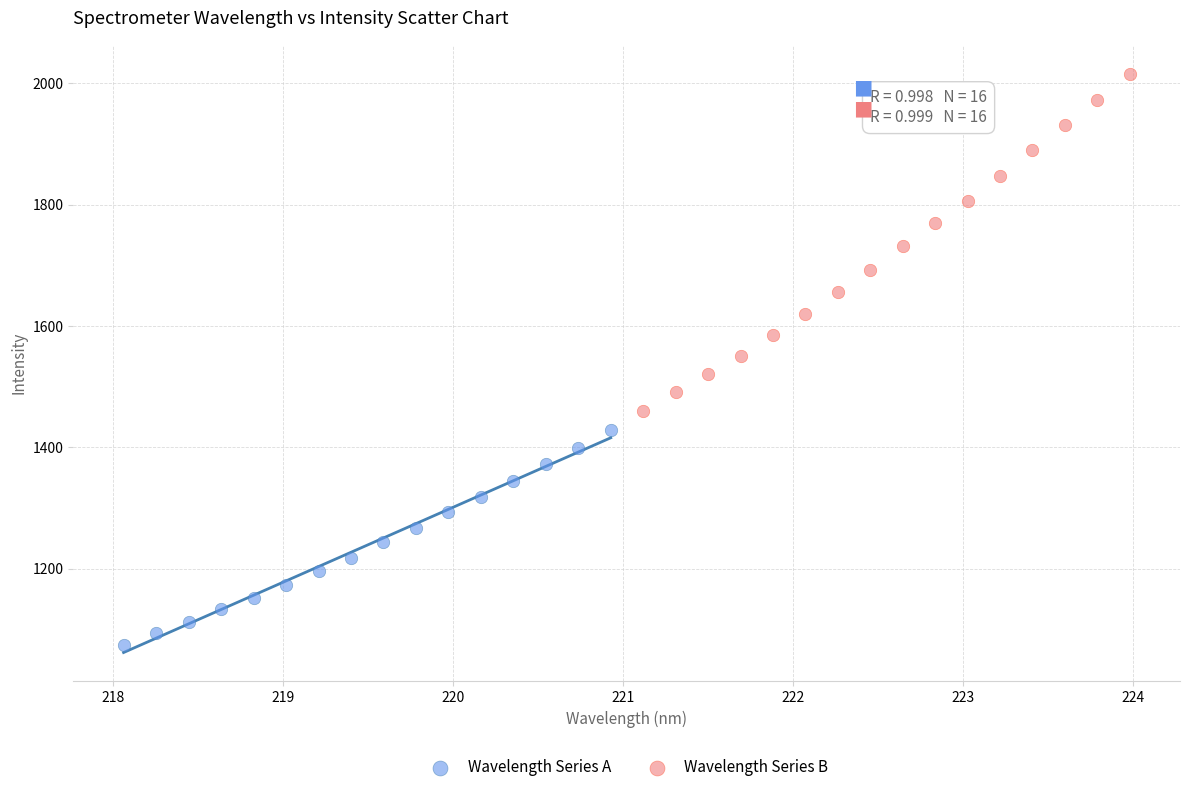

Which series has the widest spread of Y values?

Wavelength Series B